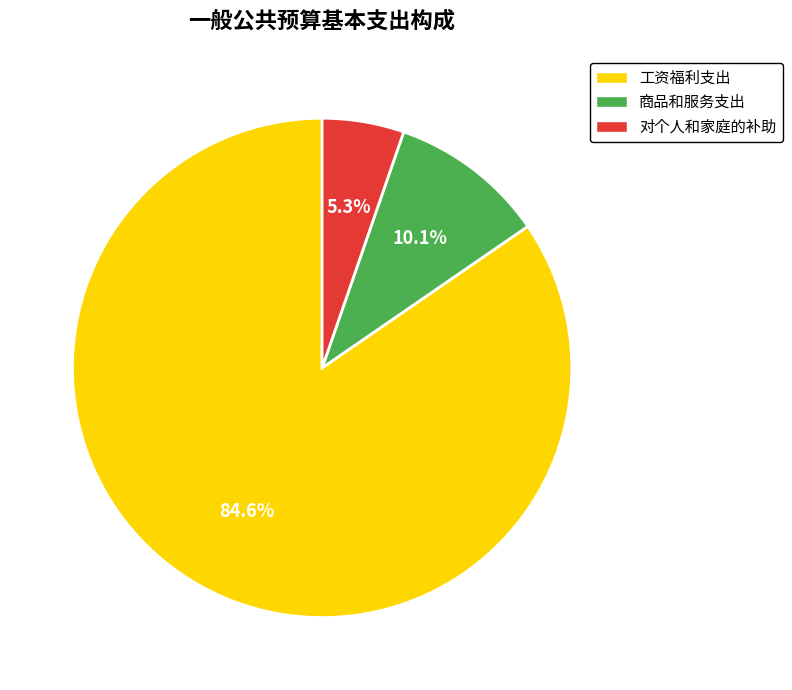

To the nearest percent, what percentage of the pie is 商品和服务支出?

10%